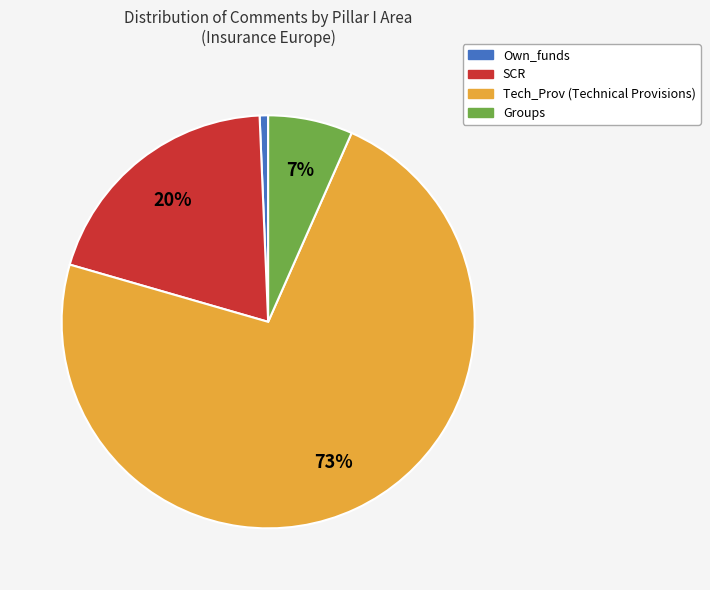

To the nearest percent, what is the average slice percentage?

25%